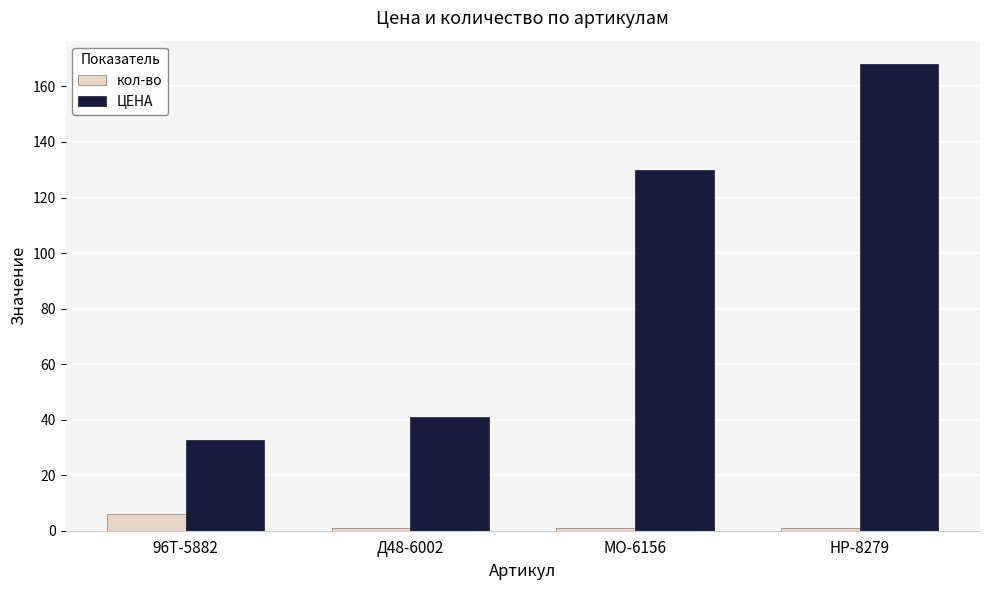

At which label does ЦЕНА first exceed 129?

МО-6156